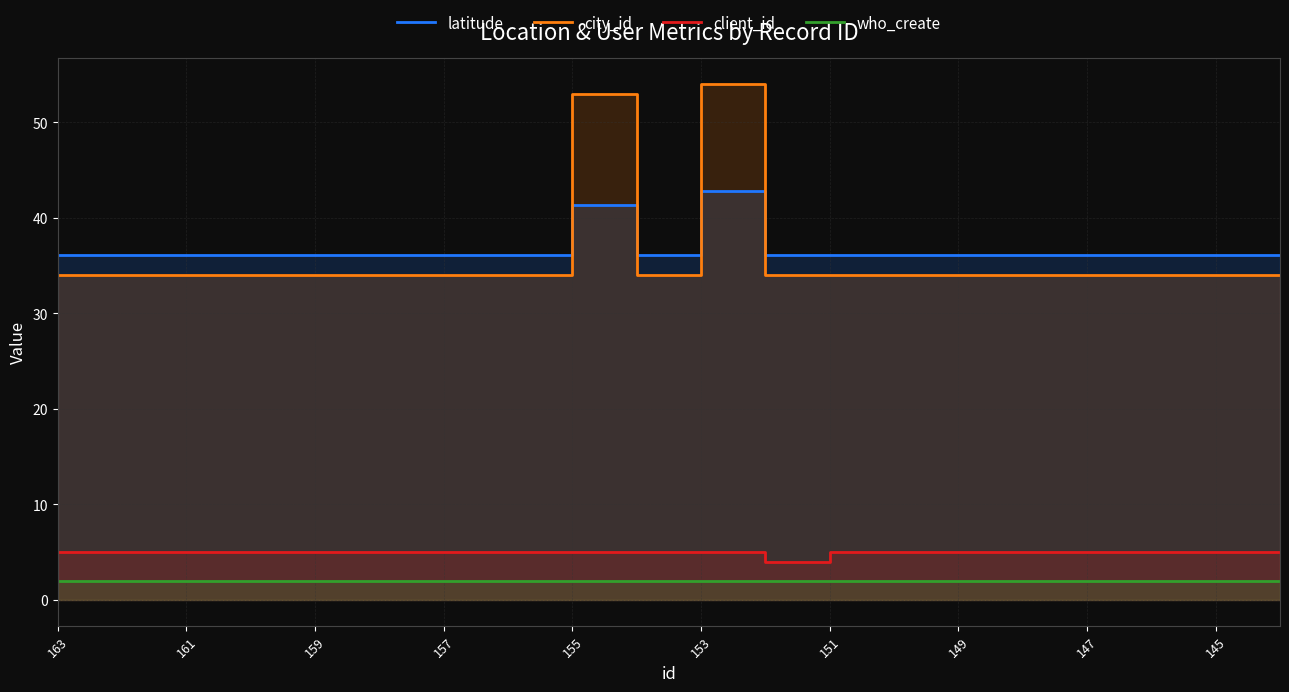

Does the chart display data point markers on the line(s)?

No